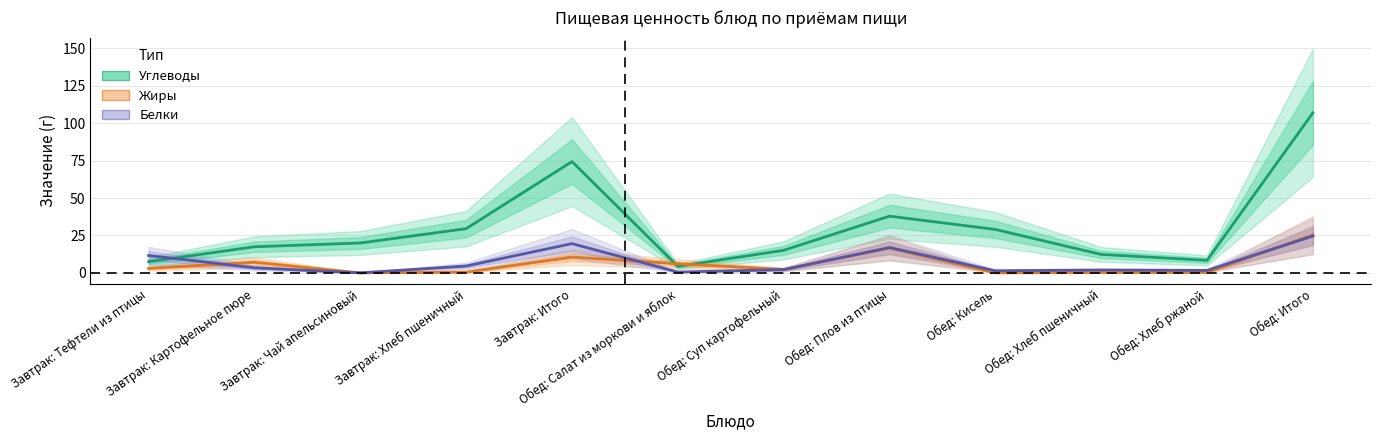

Reading left to right, what are all the values shown in this chart?

Углеводы: 7.4	17.4	19.9	29.5	74.3	4.3	15.1	37.9	29.0	12.3	8.3	106.9
Жиры: 3.0	7.0	0.0	0.5	10.5	6.1	2.3	16.5	0.0	0.2	0.3	25.4
Белки: 11.6	3.4	0.0	4.6	19.5	0.5	2.2	16.9	1.4	1.9	1.6	24.6